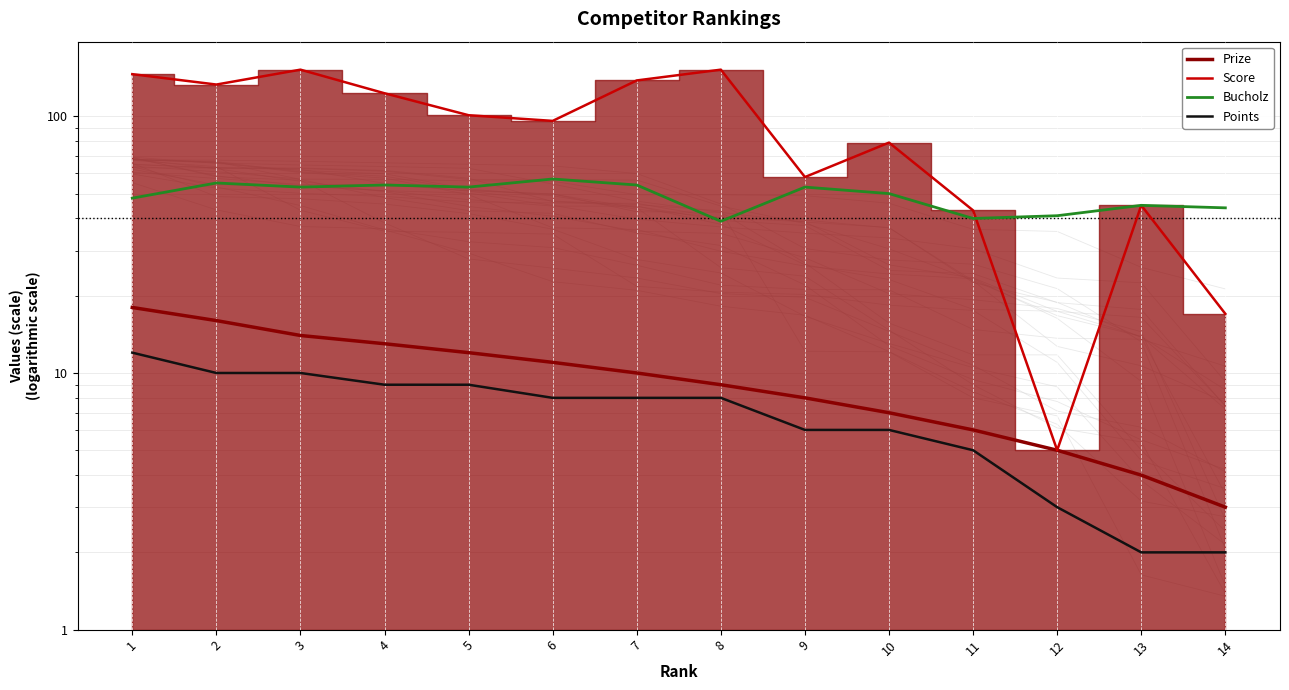

What is the sum of all Score values?

1288